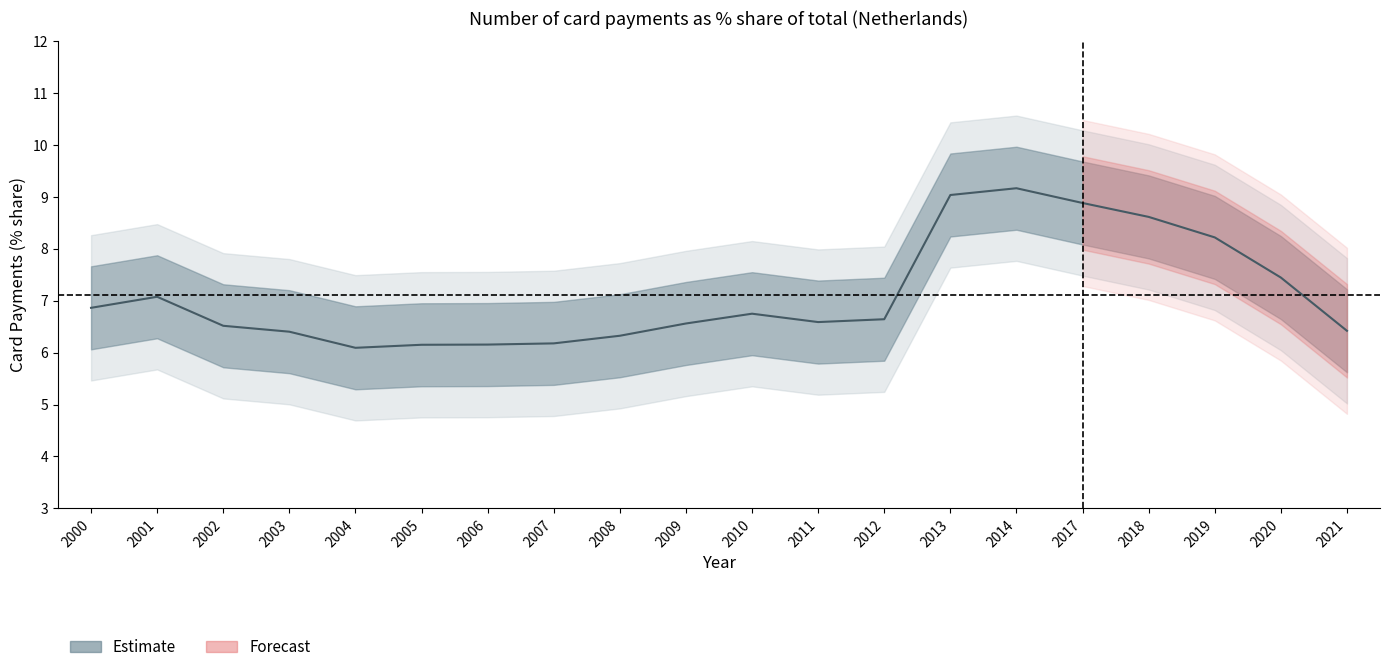

Approximately how many times larger is the value at 2003 compared to 2009?

1.0